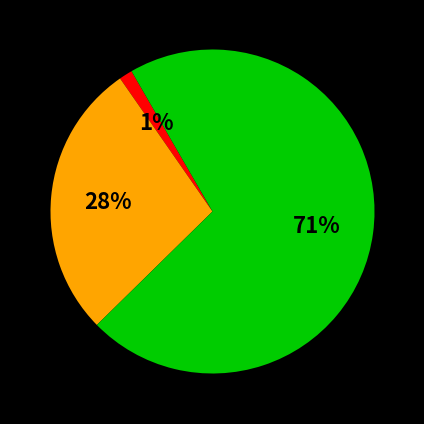

Does any single category account for the majority?

Yes